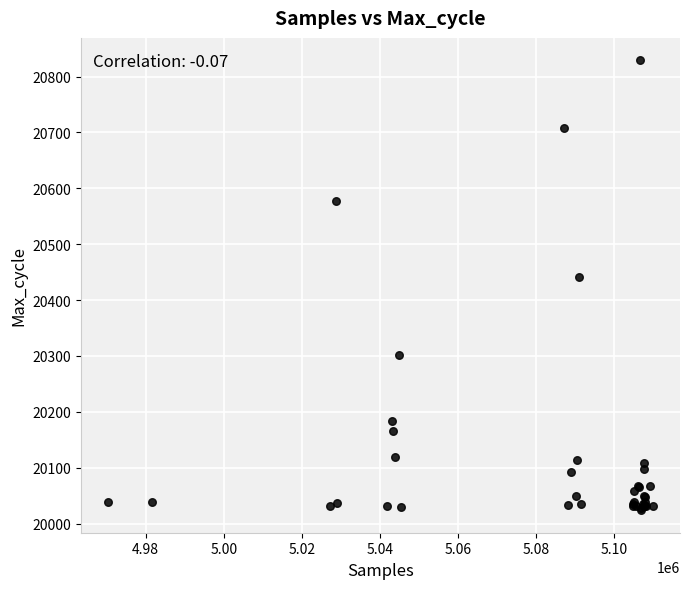

What Y value in the scatter plot is closest to 20426?

20442